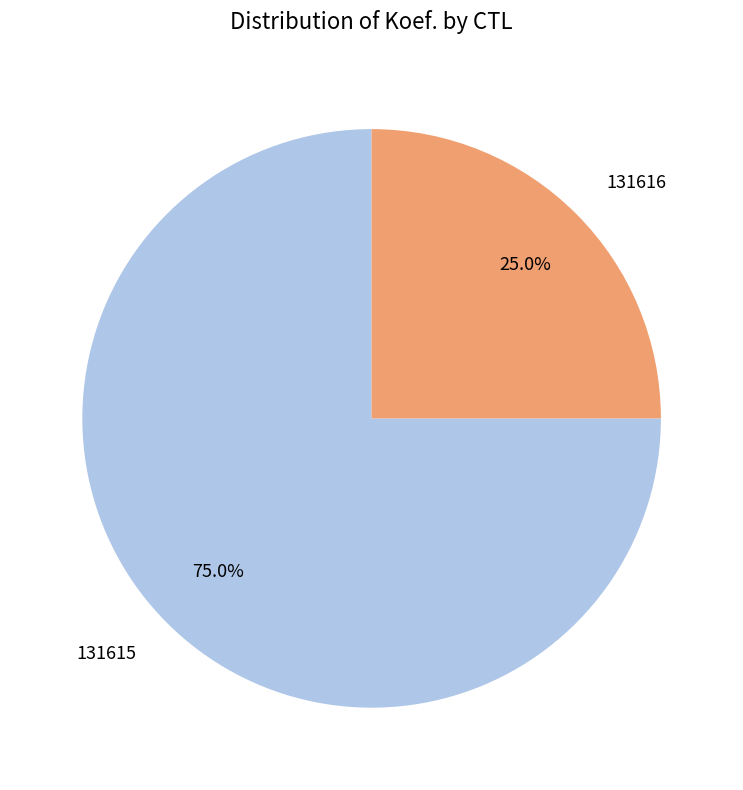

What is the smallest slice in the pie chart?

131616